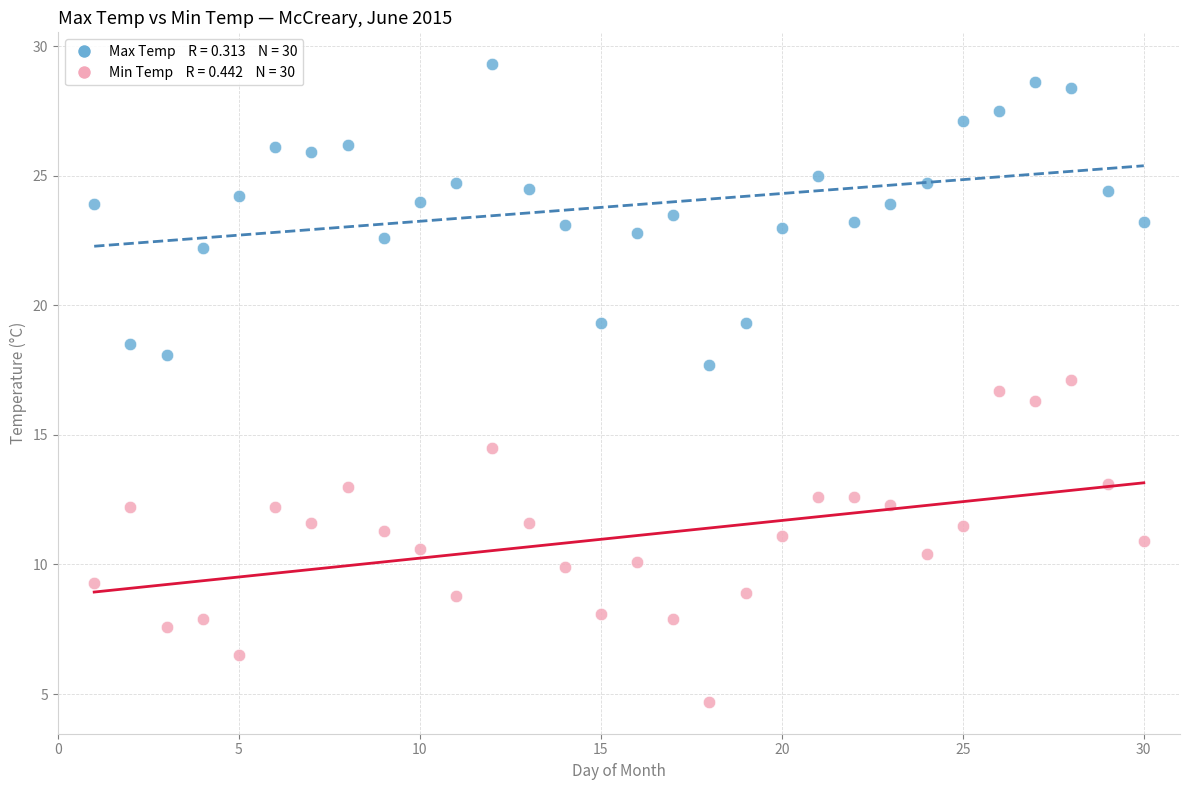

Across all data points, what is the range of X values (max minus min)?

29.0